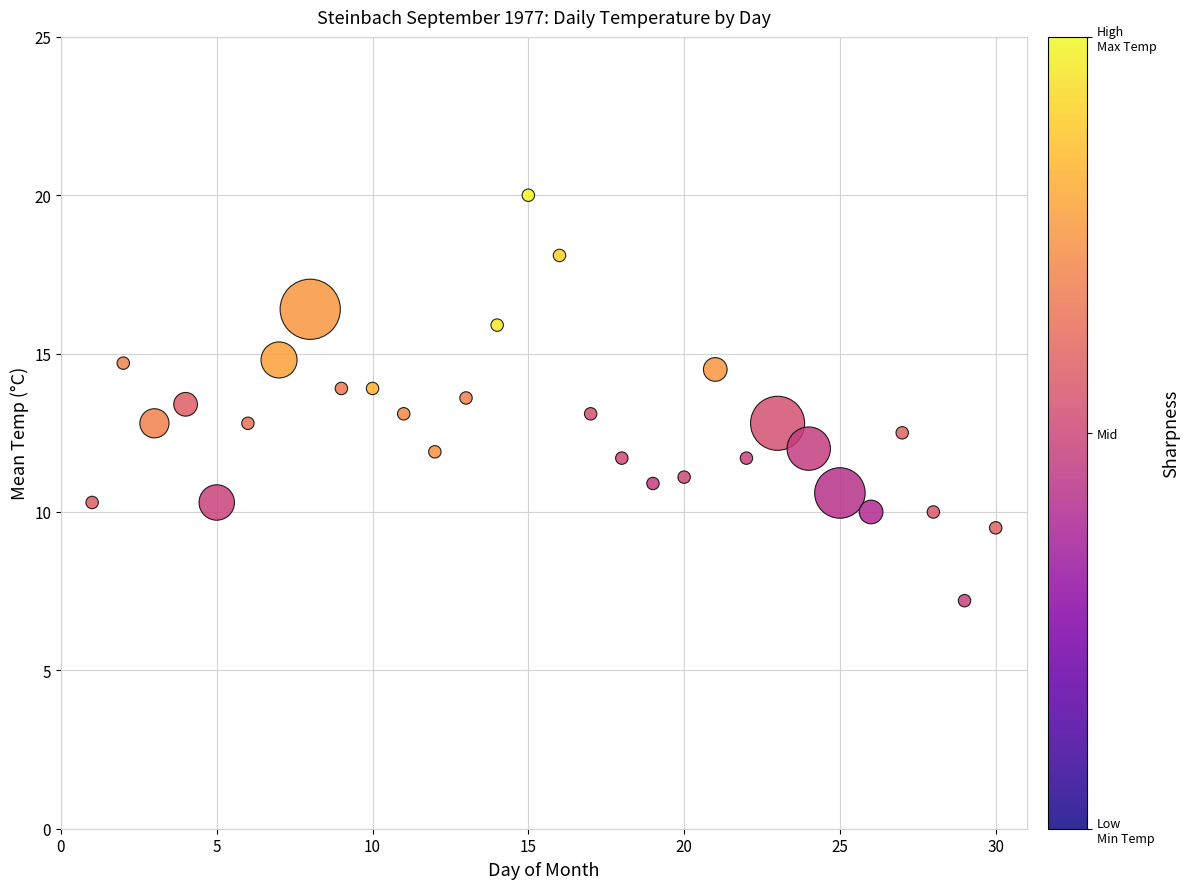

What is the range of Y values (max minus min)?

12.8